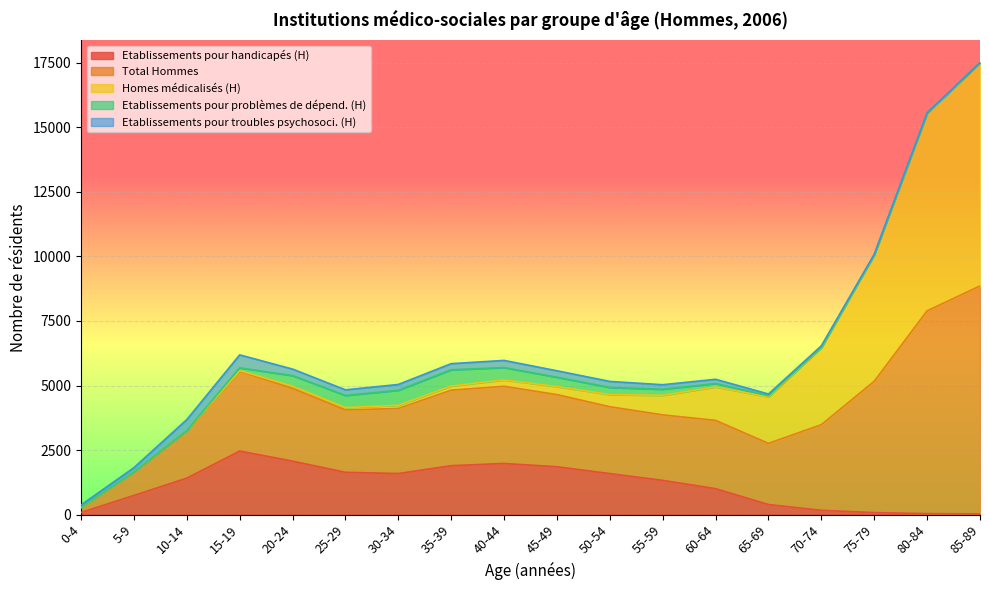

Which category has the lowest value in the Etablissements pour problèmes de dépend. (H) series?

85-89